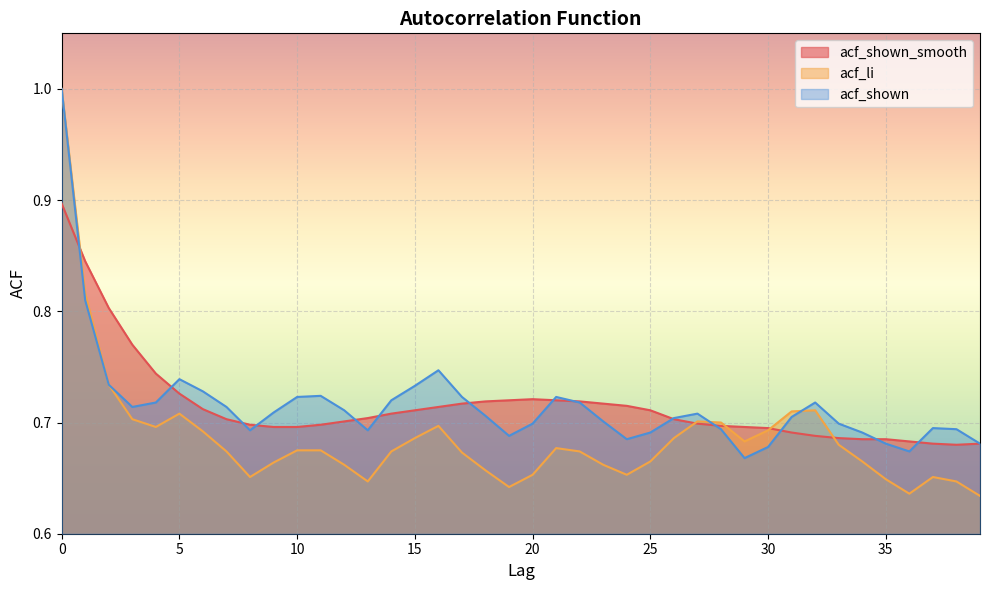

At which label is acf_shown closest to 0?

29